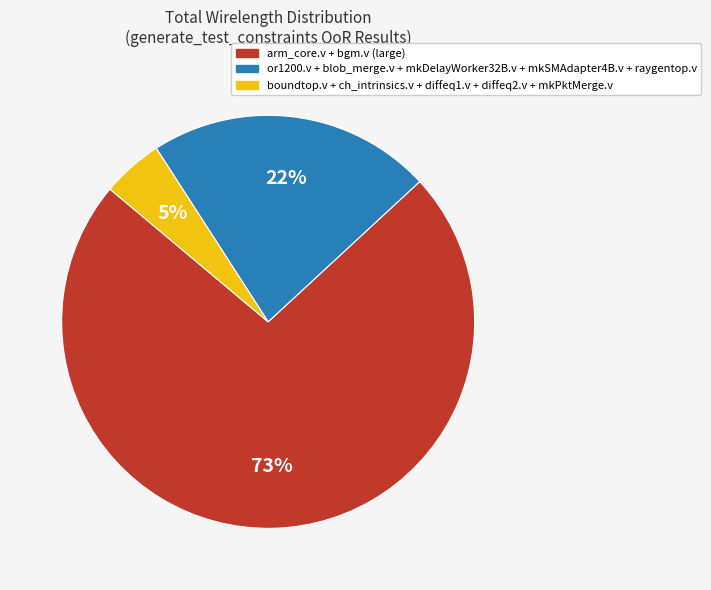

To the nearest percent, what is the difference between the largest and smallest slice percentages?

68%